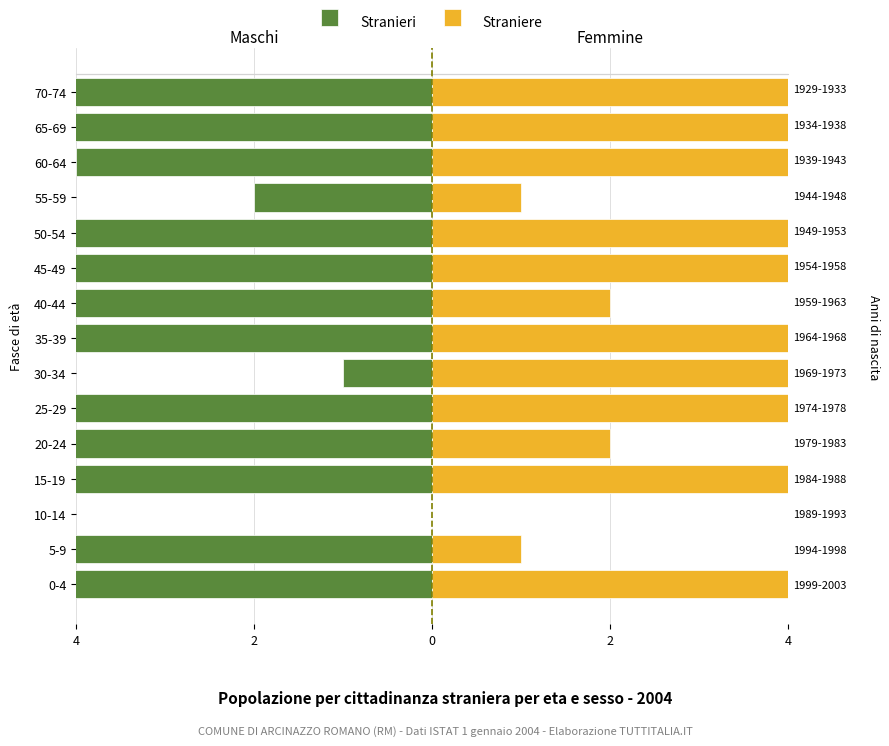

Is it true that Stranieri equals 6 at 10-14?

False